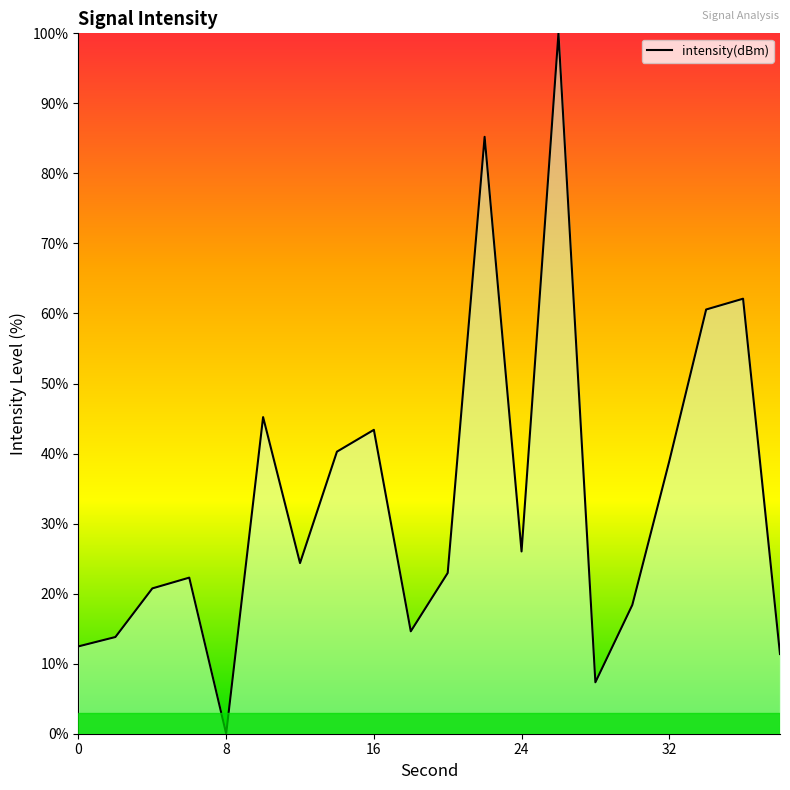

Does the chart display data point markers on the line(s)?

No